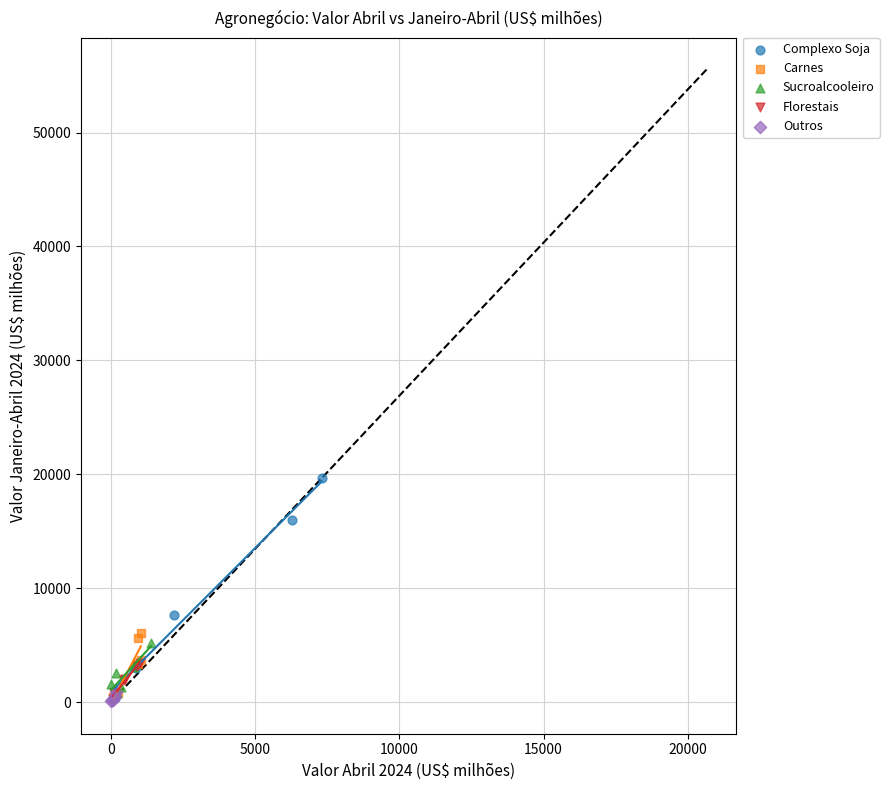

Which series contains the highest Y value?

Complexo Soja